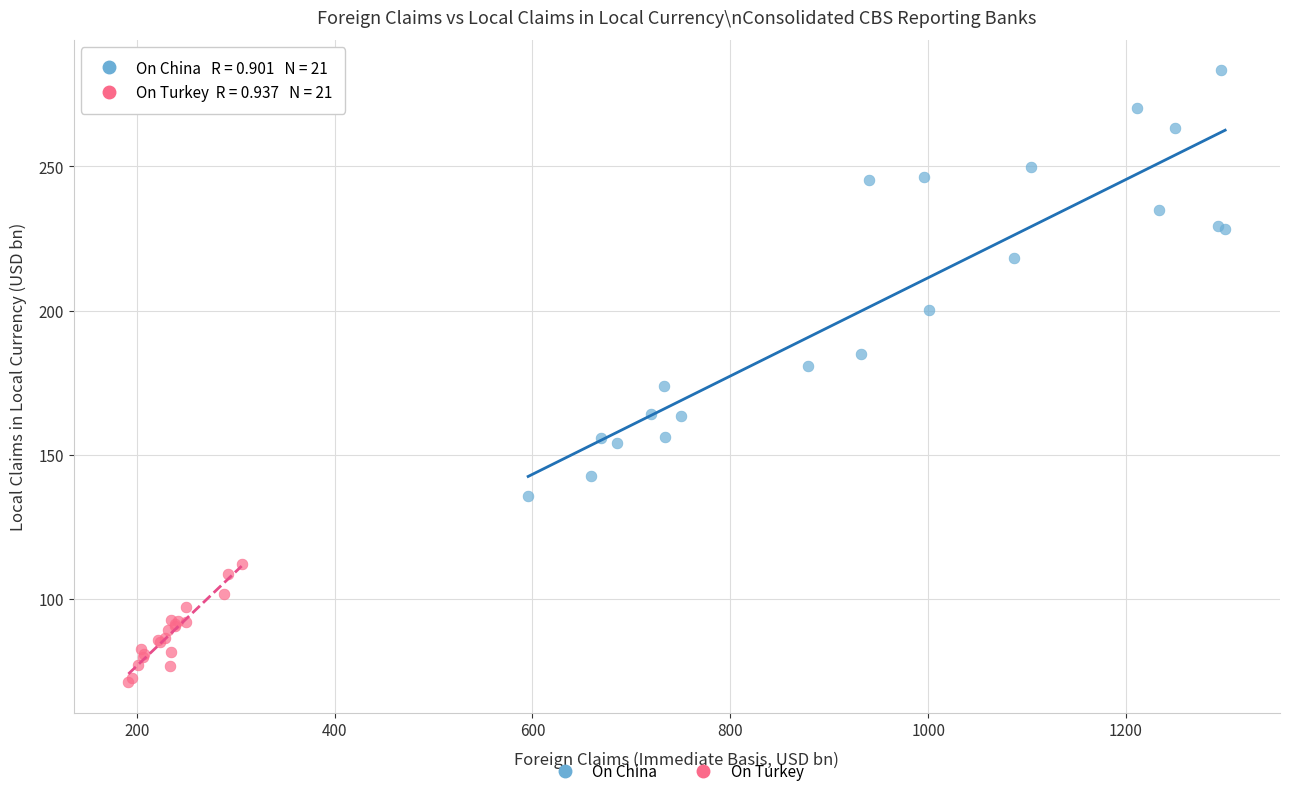

Which series has the largest Y range (max minus min)?

On China